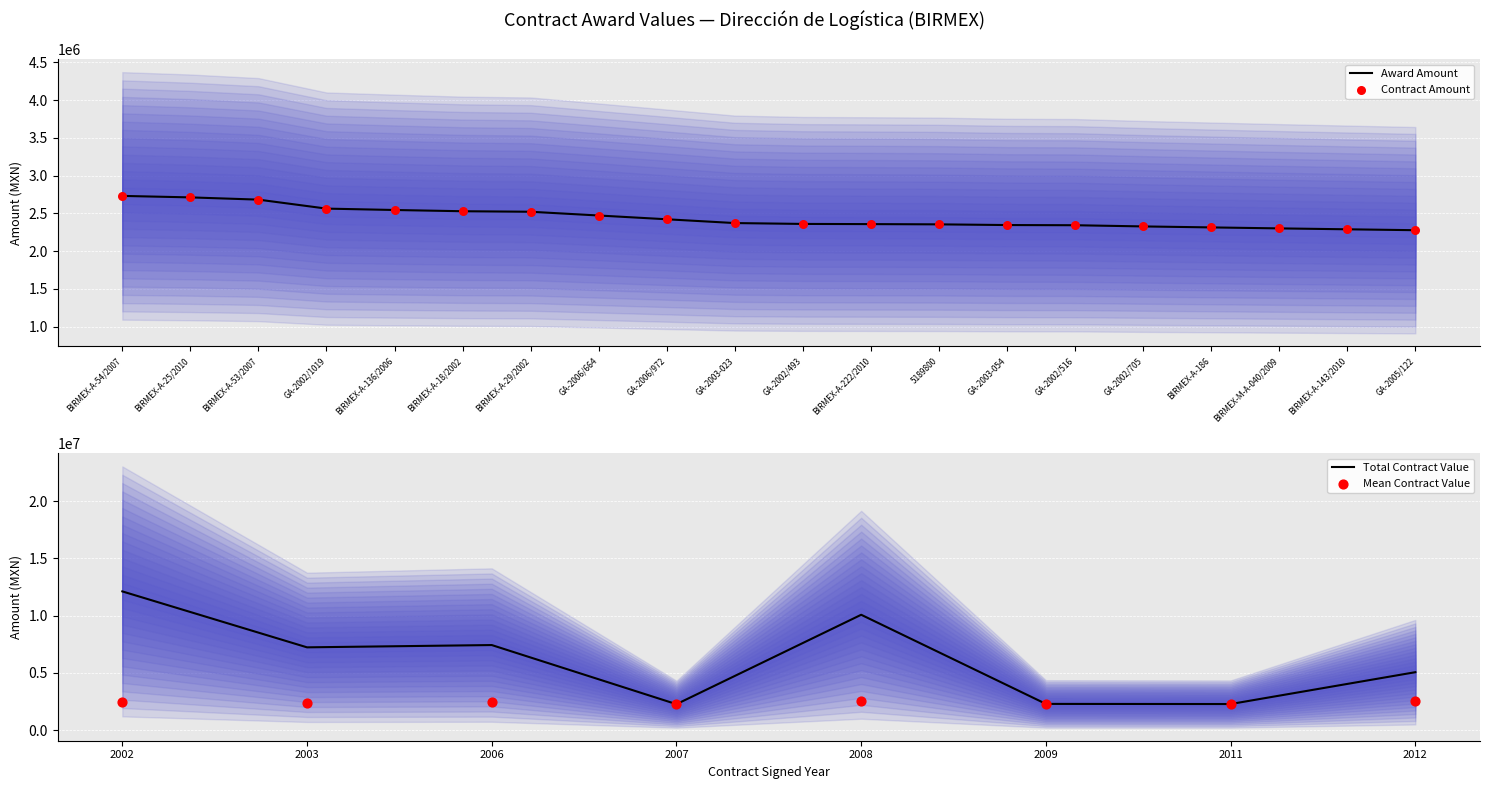

What is the total value across all series at GA-2003-023?

4743000.0